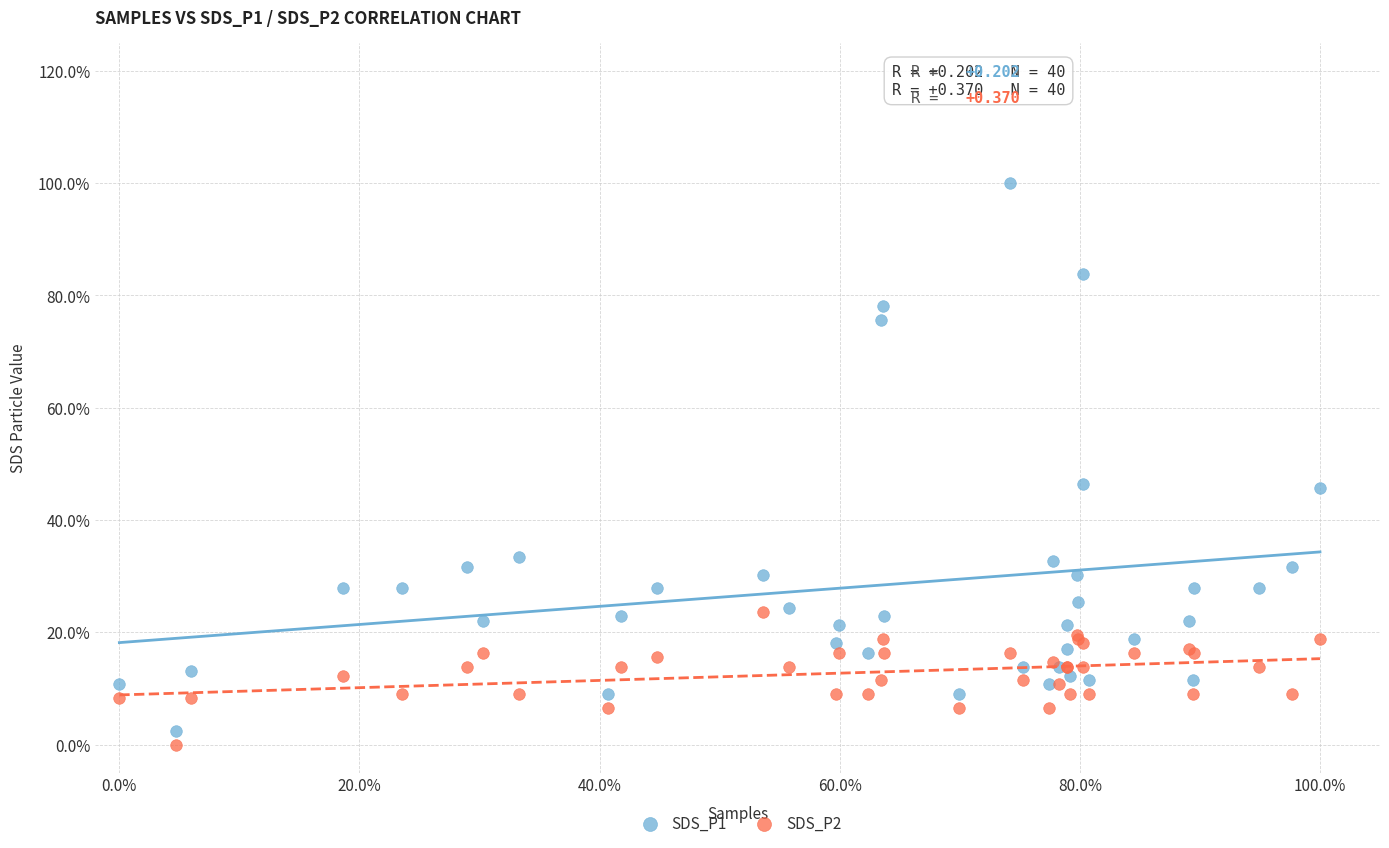

Which series has the widest spread of Y values?

SDS_P1